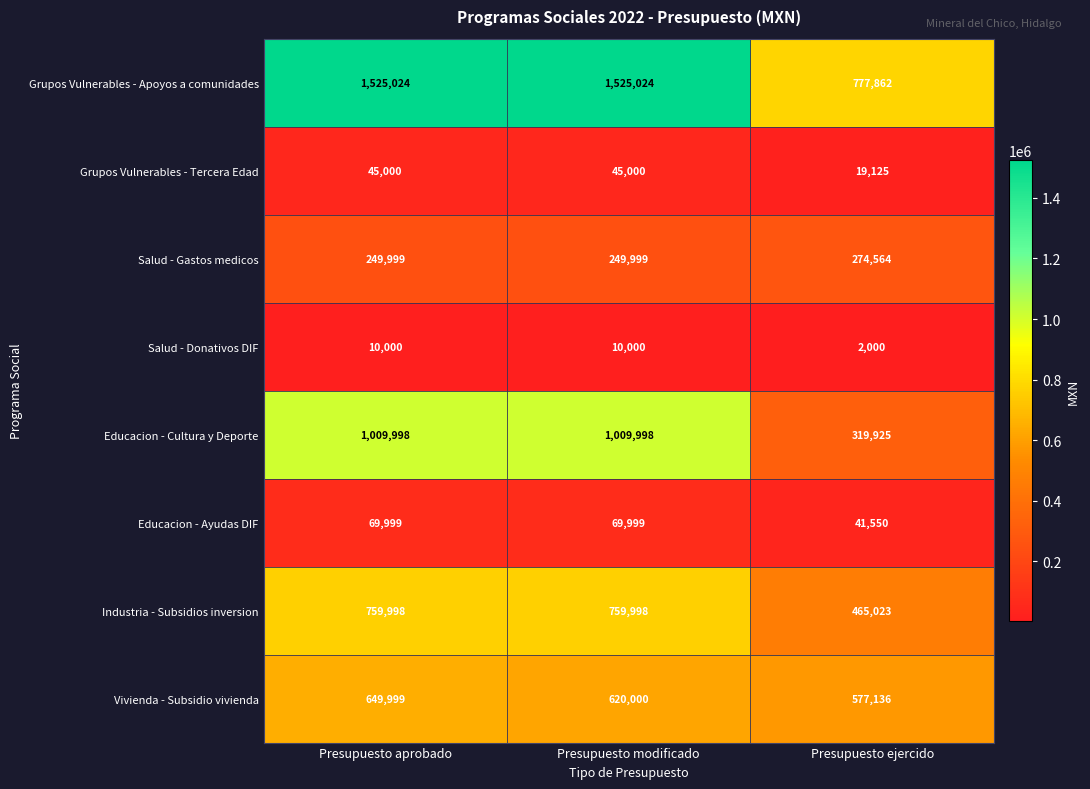

At which category is the sum across all series the highest?

Presupuesto aprobado